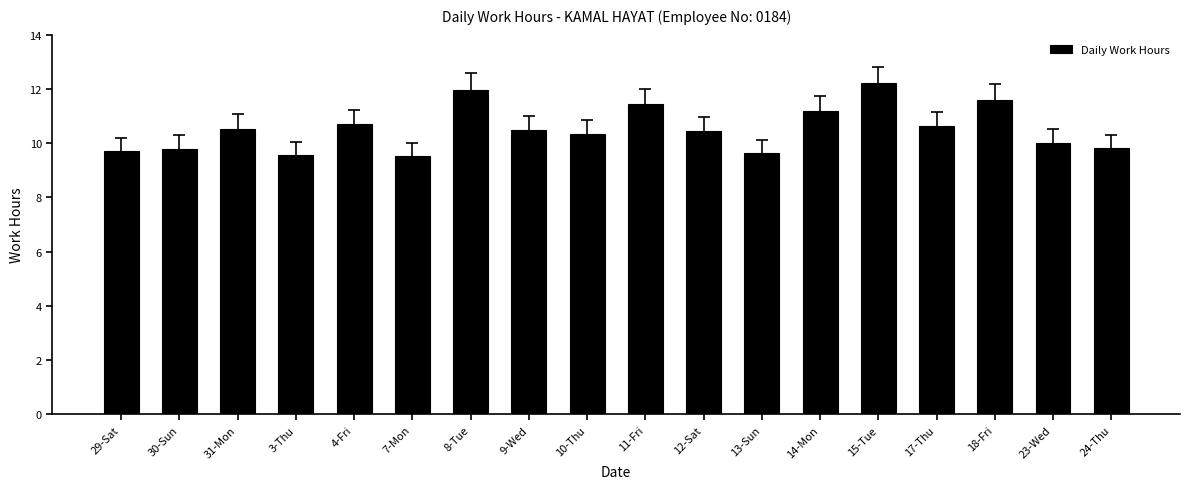

What is the change in value from 29-Sat to 10-Thu?

+0.6